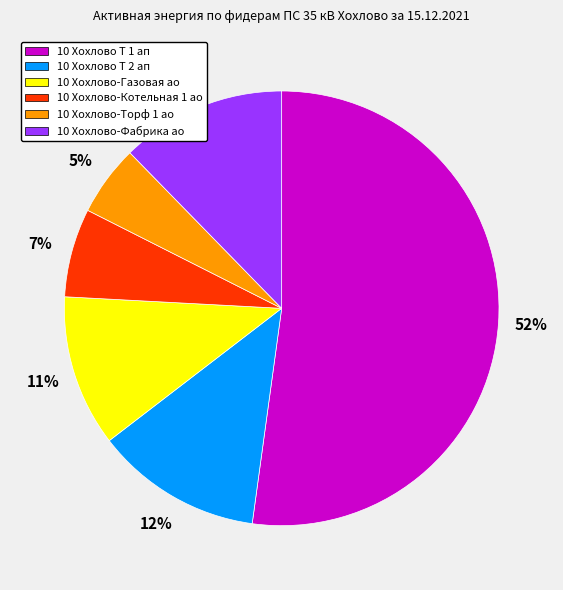

How many slices are in this pie chart?

6